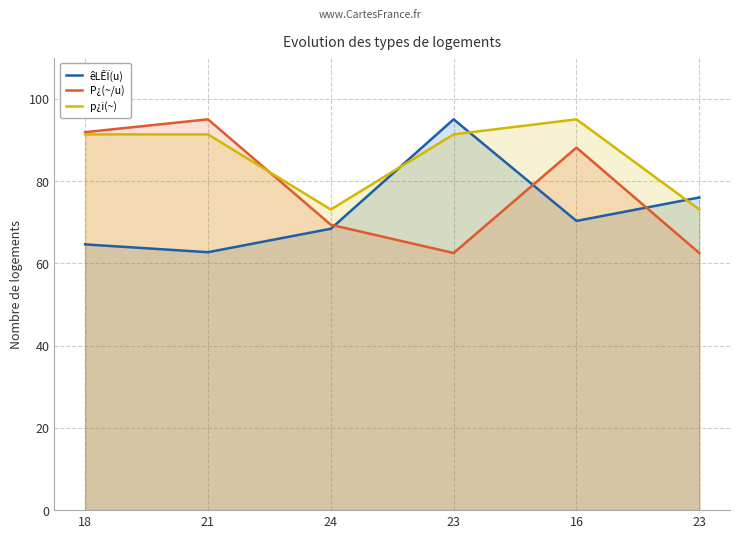

Does the chart display data point markers on the line(s)?

No